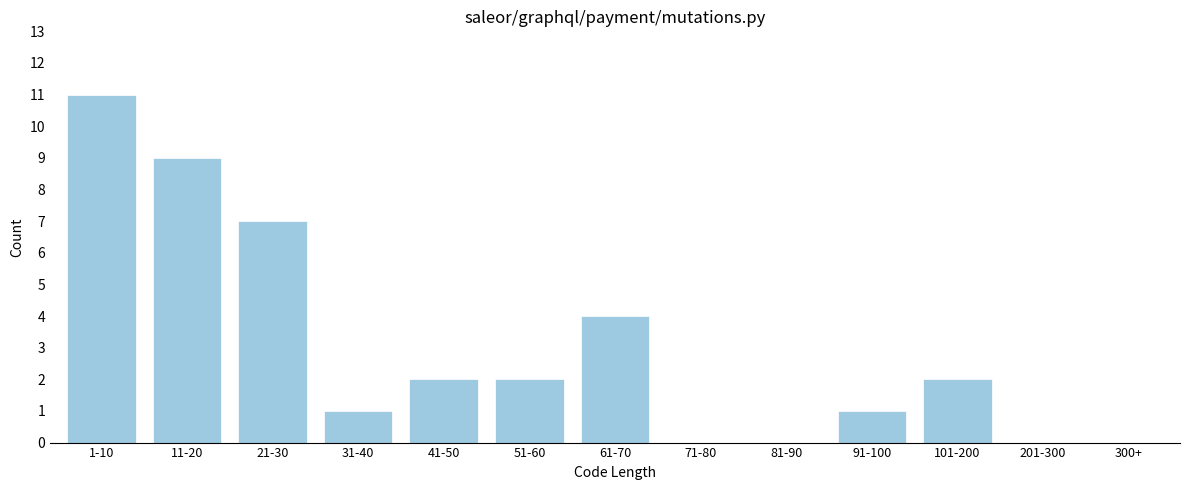

Reading left to right, transcribe all the data shown in this chart.

1-10=11	11-20=9	21-30=7	31-40=1	41-50=2	51-60=2	61-70=4	71-80=0	81-90=0	91-100=1	101-200=2	201-300=0	300+=0